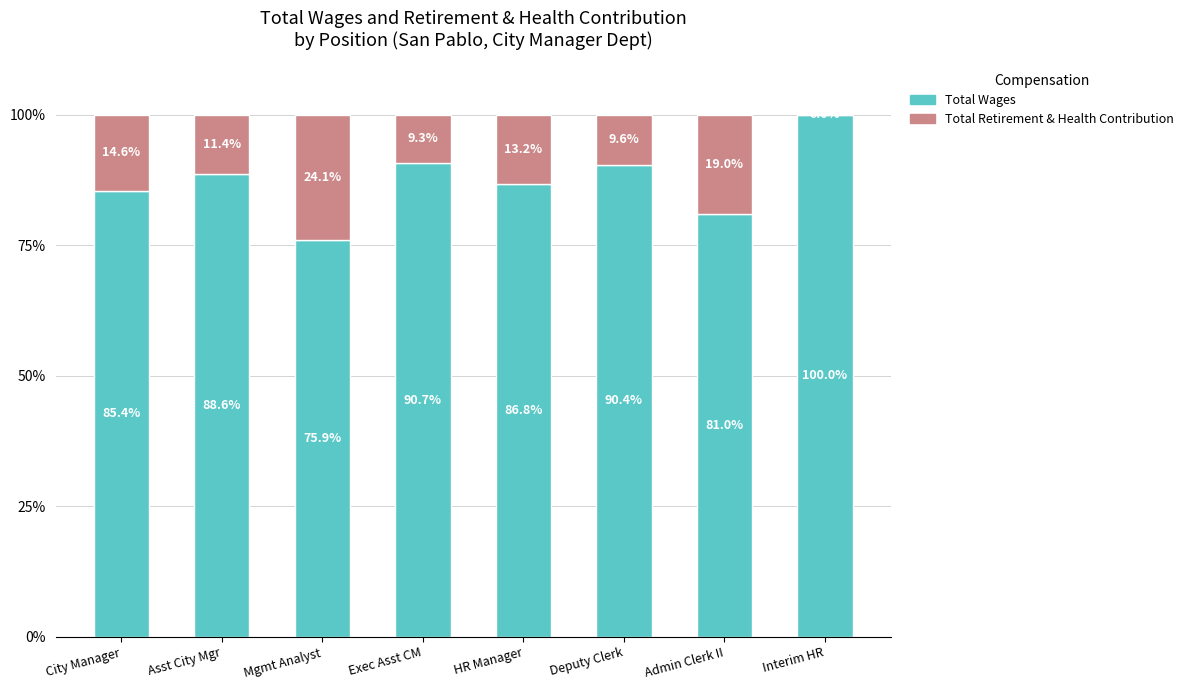

Is it true that Total Wages equals 90.7 at Exec Asst CM?

True